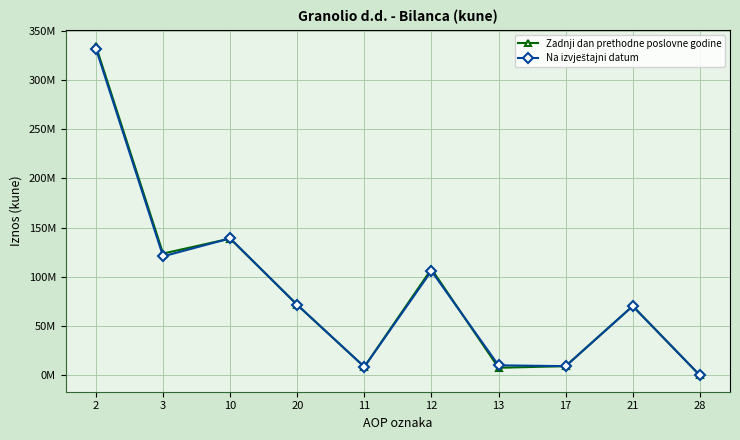

The value of Zadnji dan prethodne poslovne godine at 2 is 334232722. True or false?

True